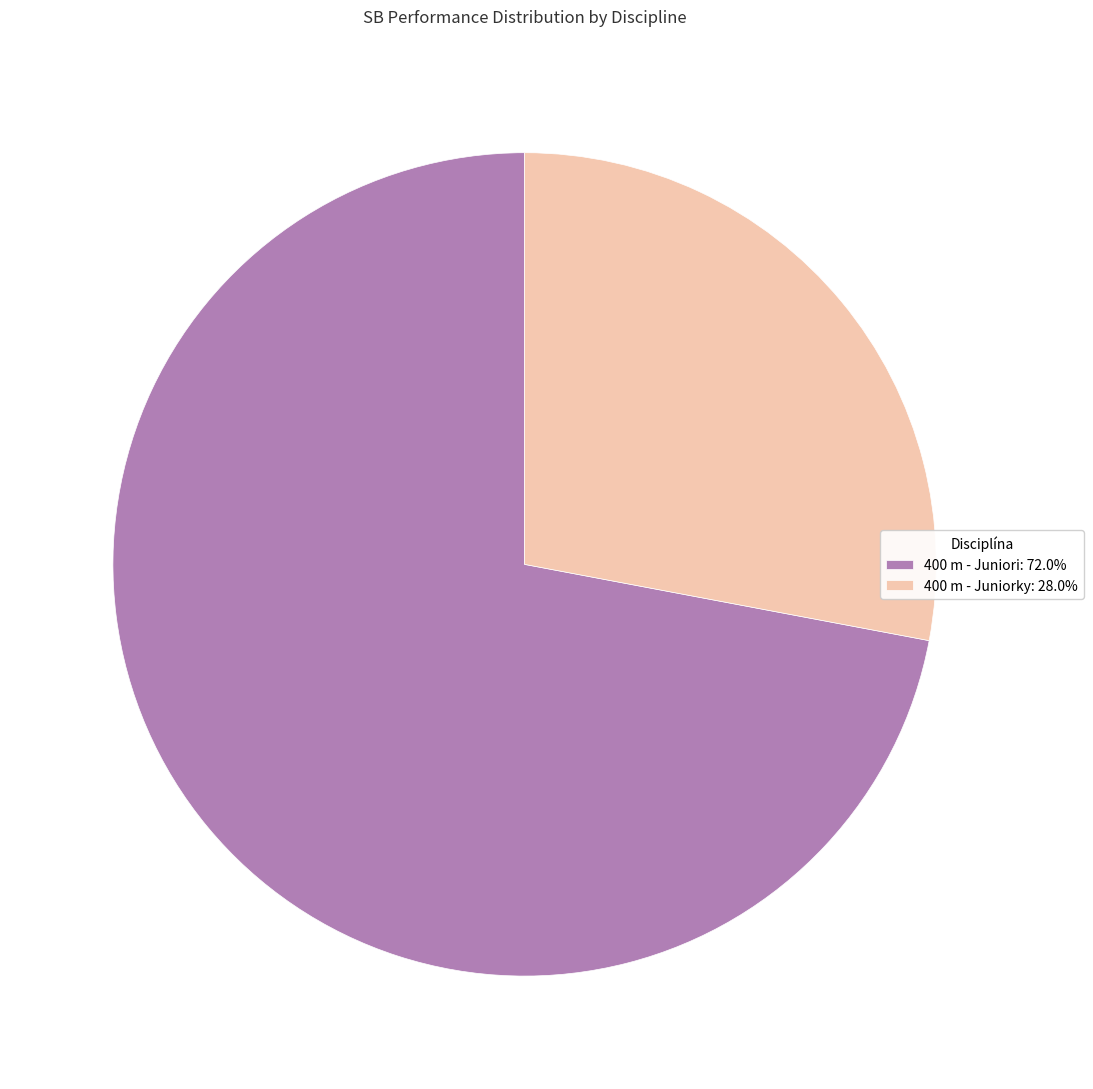

Does 400 m - Juniori represent more than half of the total?

Yes